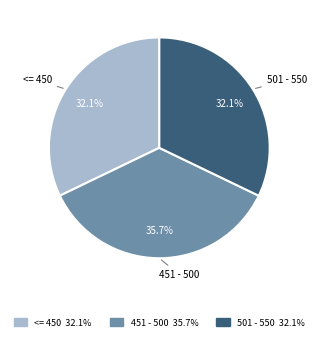

How much of the chart is everything except 451 - 500?

64.3%